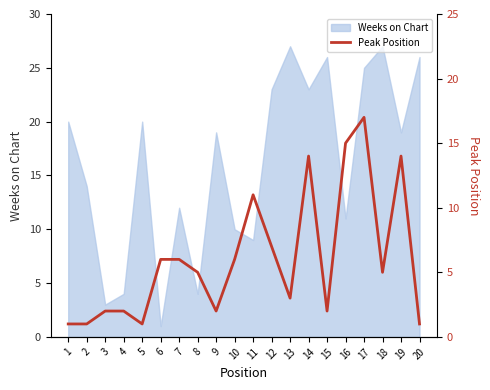

What is the highest value of the Weeks on Chart series?

27